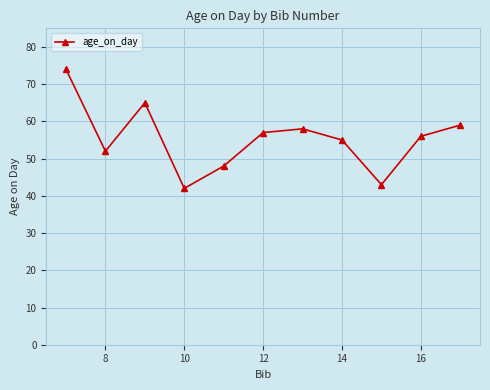

Reading left to right, list all the values displayed in this chart.

74	52	65	42	48	57	58	55	43	56	59